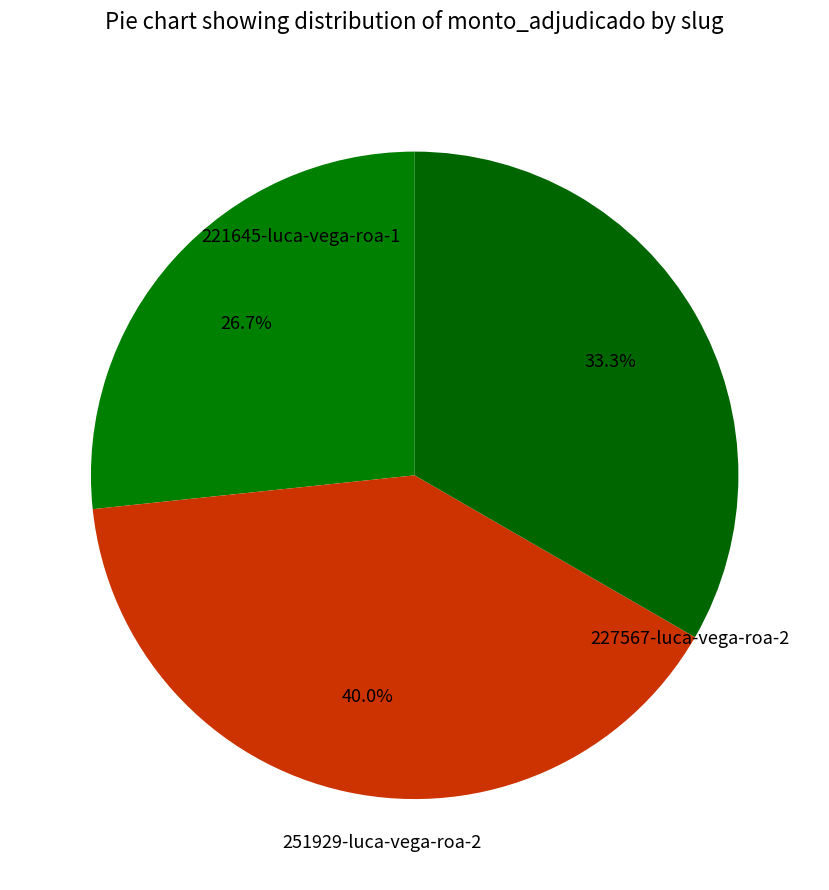

Which category has the smallest portion of the pie?

221645-luca-vega-roa-1